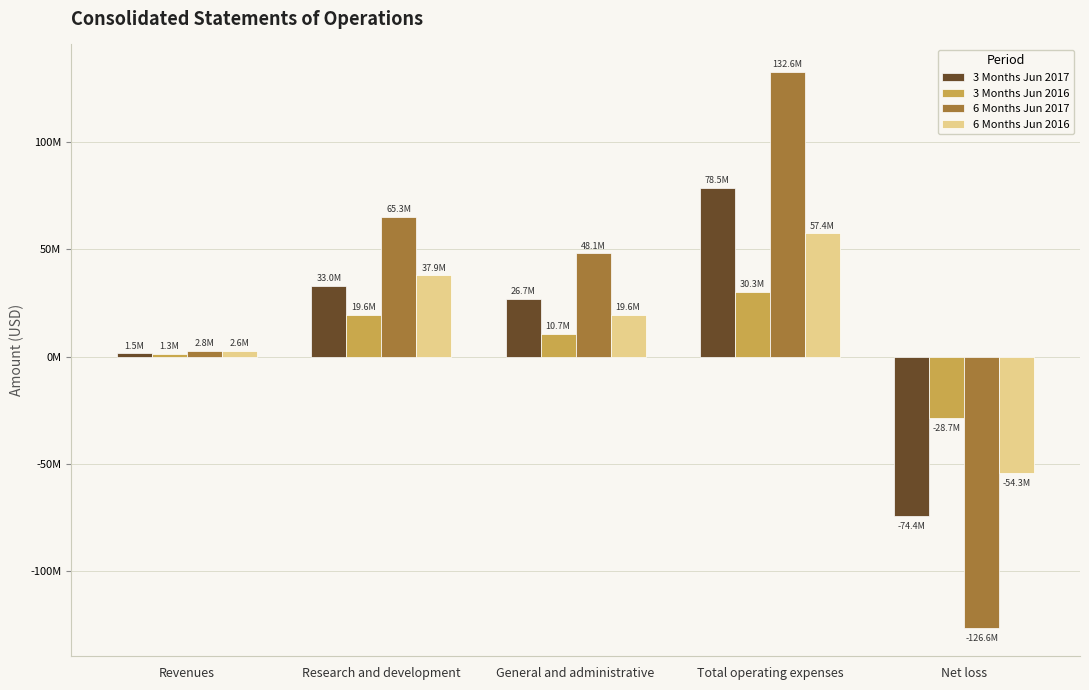

Which category has the highest value across all series?

Total operating expenses